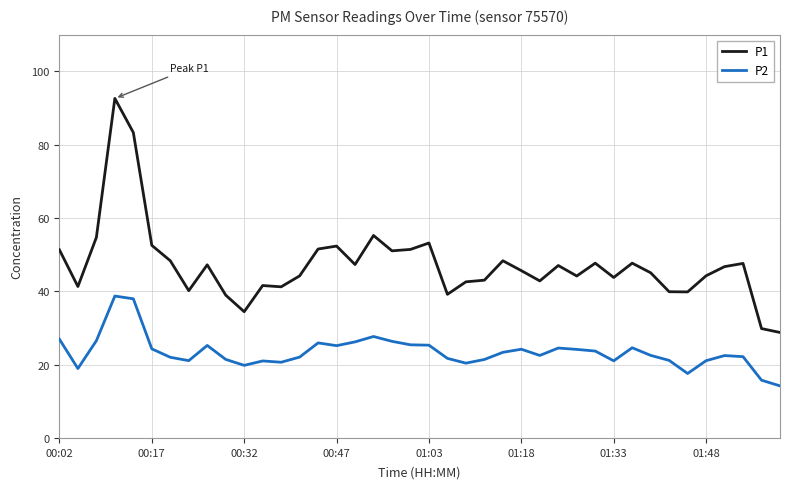

Rank the series by their maximum value, from lowest to highest.

P2, P1